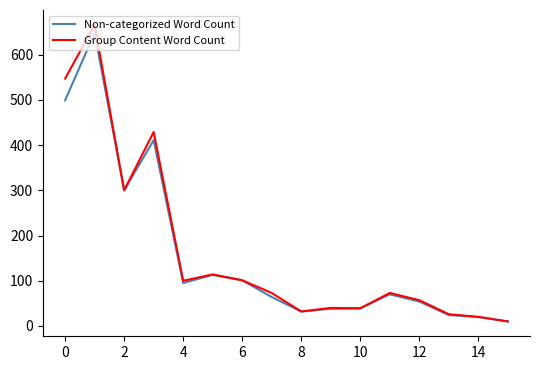

What is the difference between the second highest and minimum values in the Non-categorized Word Count series?

489